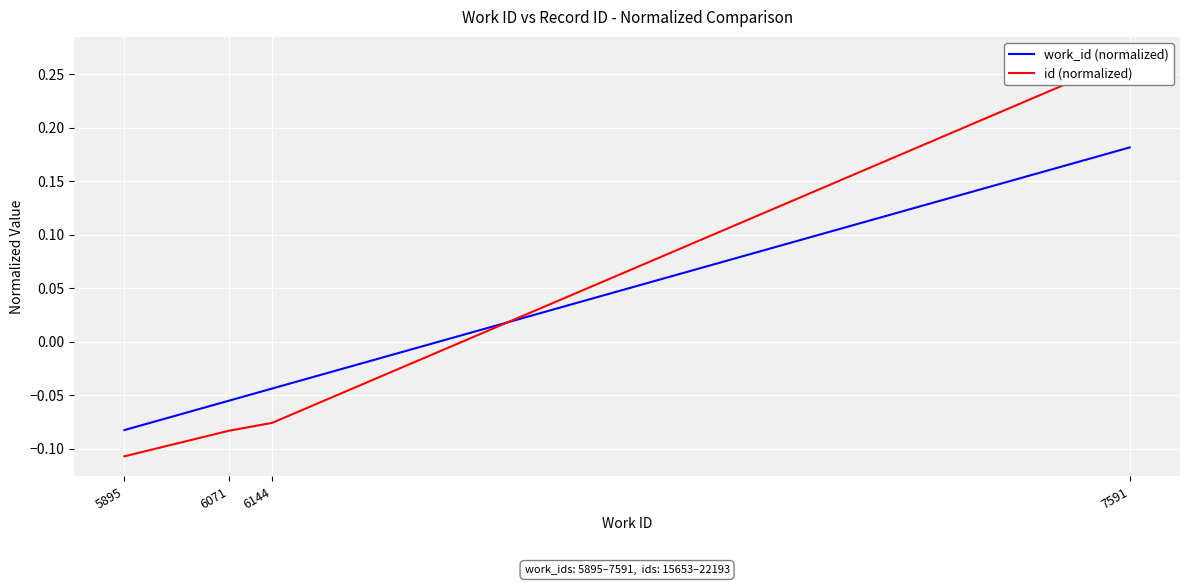

What is the total value across all series at 6144?

-0.1